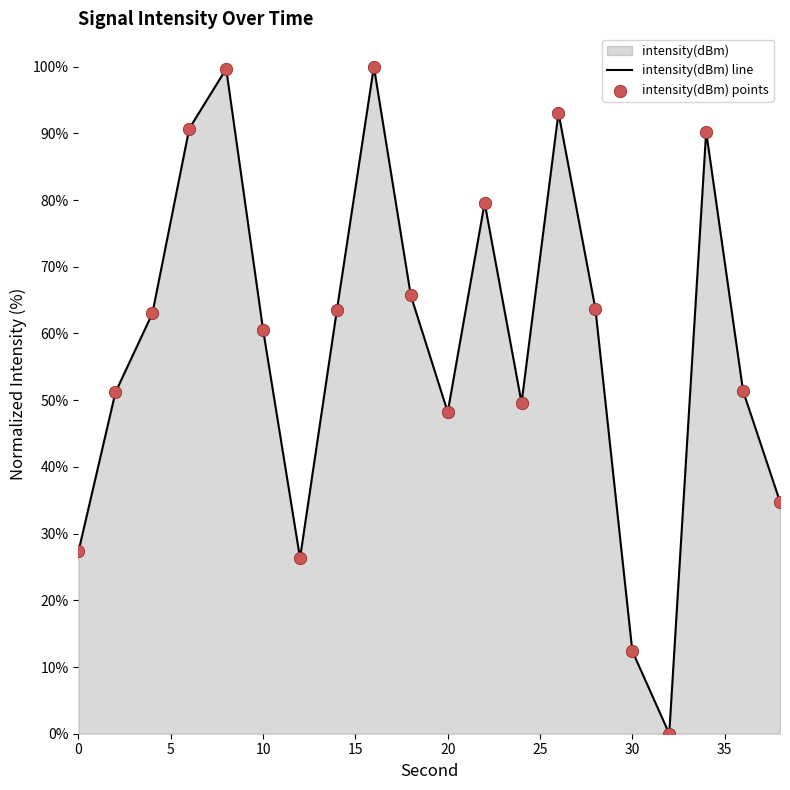

At how many categories does at least one series exceed 74?

6